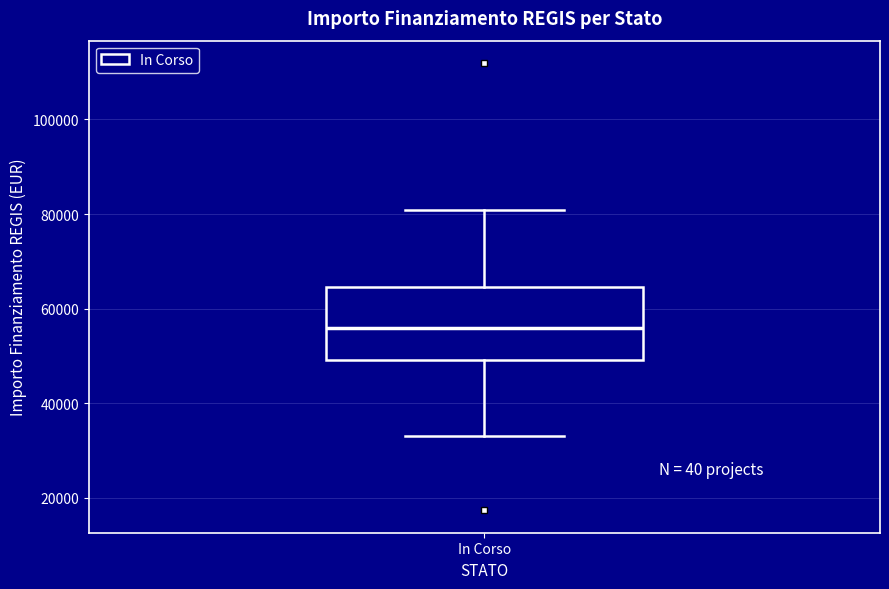

Transcribe this box plot: give where the median line is, the range the box spans, and where the two whiskers end, as read against the y-axis. The values are not printed on the chart, so give them approximately, as read against the axis.

median 56000, box 50000 to 64000, whiskers 32000 to 80000